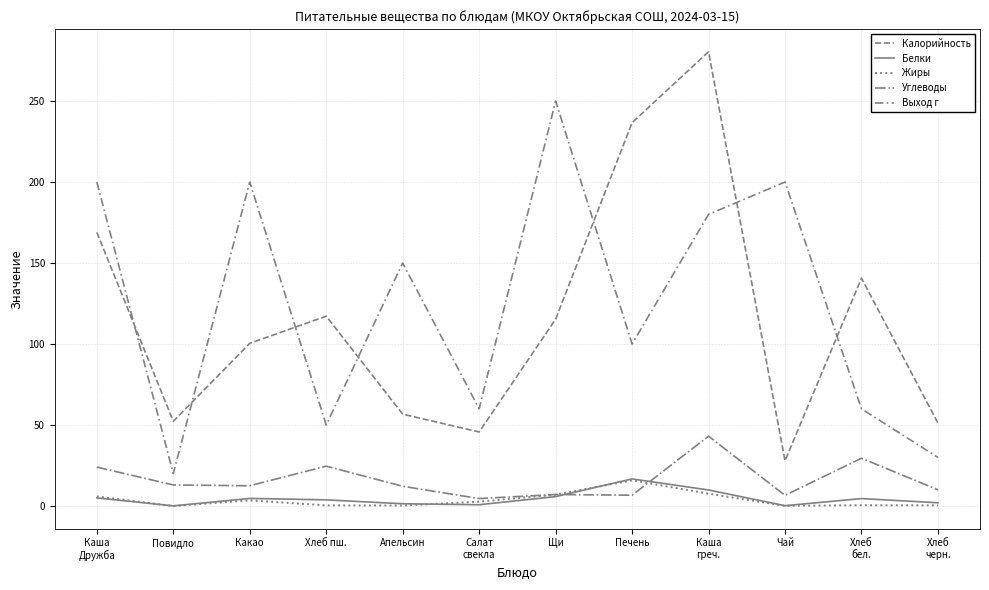

The value of Белки at Какао is 4.7. True or false?

True